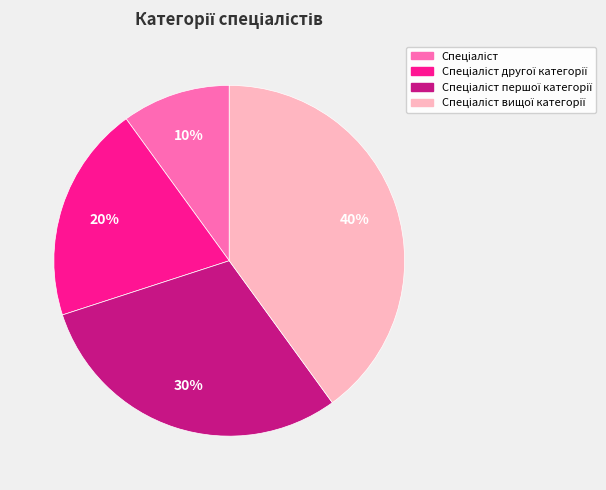

Is there a majority slice in this chart?

No